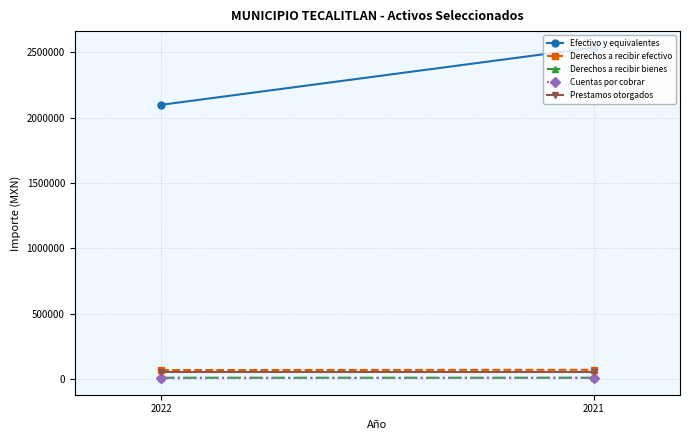

What is the highest value of the Derechos a recibir bienes series?

12226.4